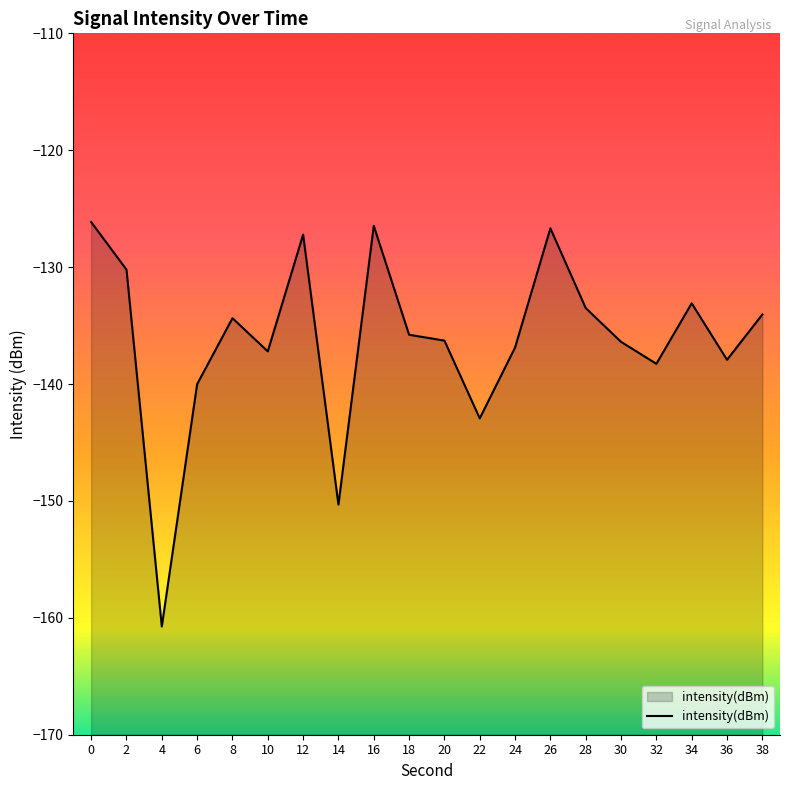

What is the maximum value shown in the chart?

-126.1